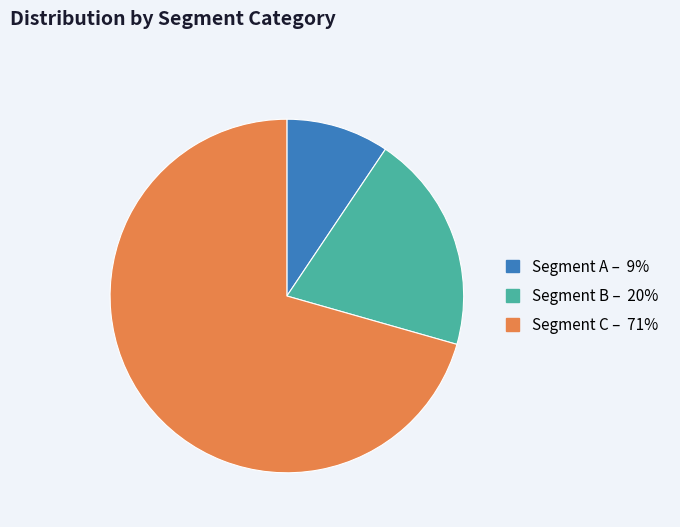

Do Segment A – 9% and Segment B – 20% together represent more than half of the pie?

No